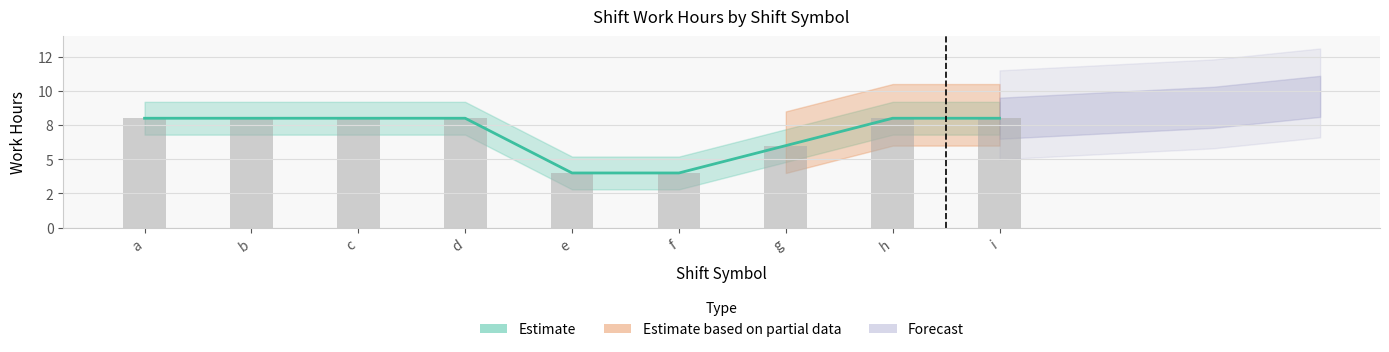

Reading left to right, list all the values displayed in this chart.

8.0	8.0	8.0	8.0	4.0	4.0	6.0	8.0	8.0